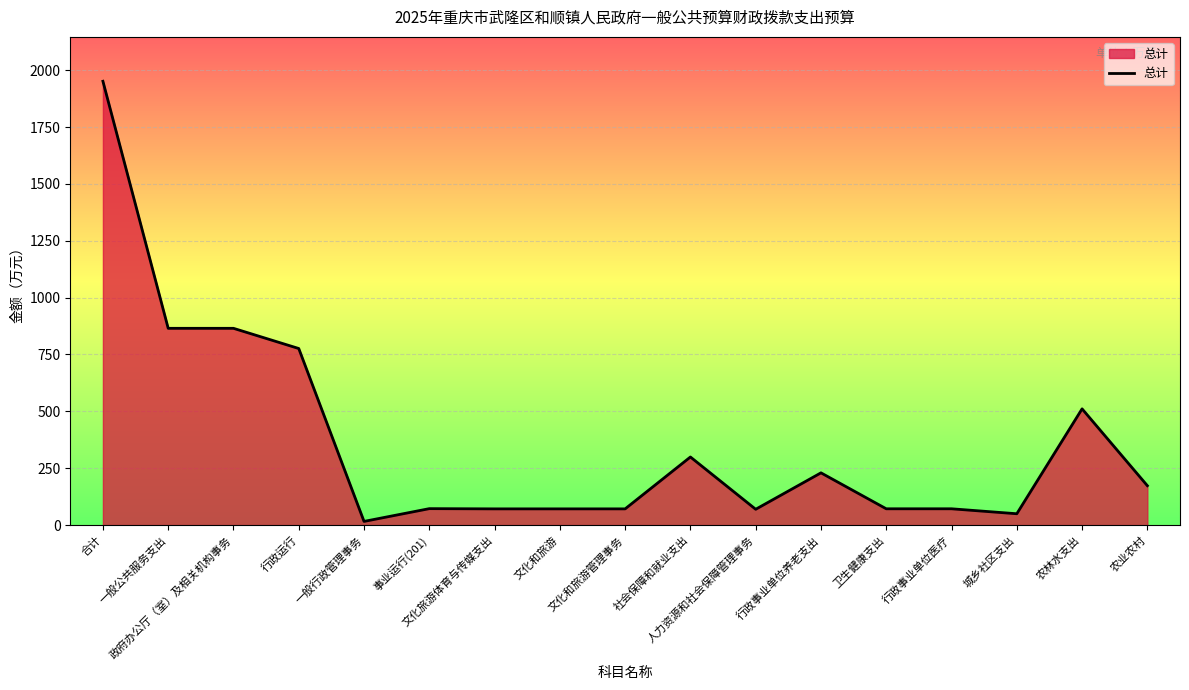

Does the chart have visible grid lines?

Yes